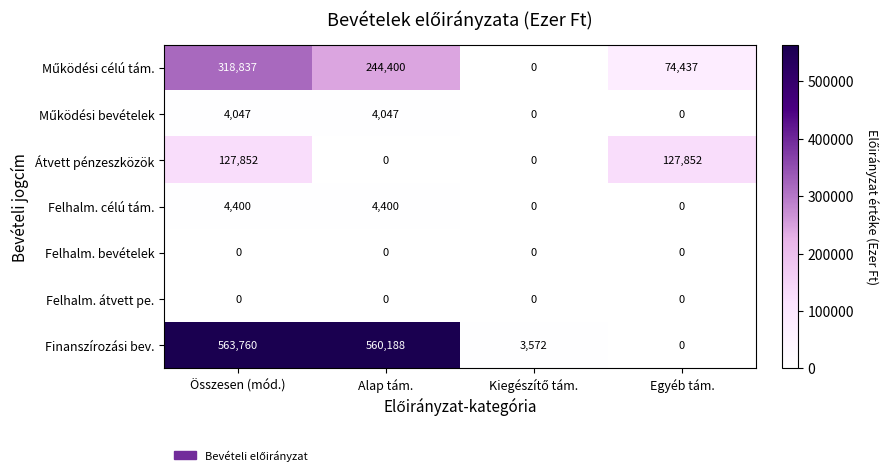

Which series has the widest spread of values?

Finanszírozási bev.